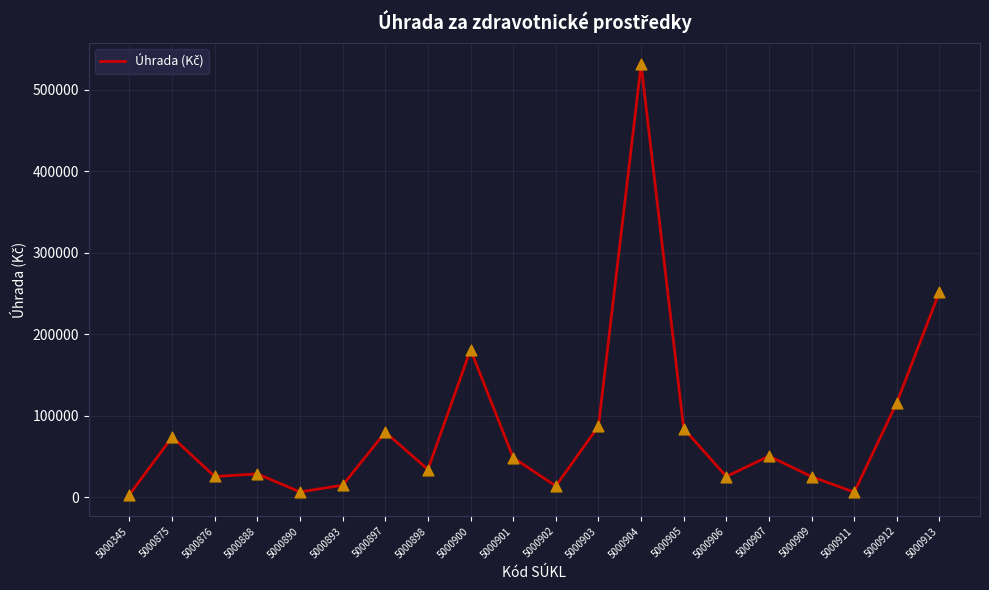

What is the change in value from 5000909 to 5000913?

+227056.0